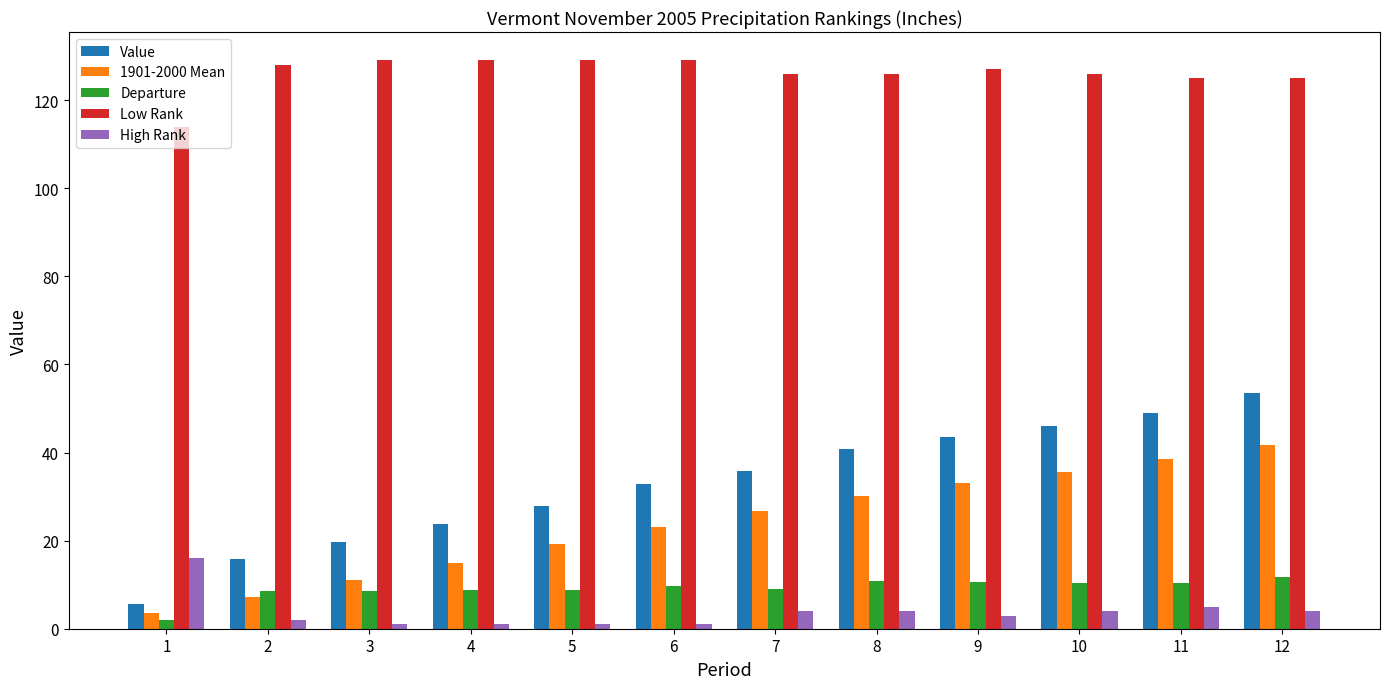

What is the greatest value displayed?

129.0